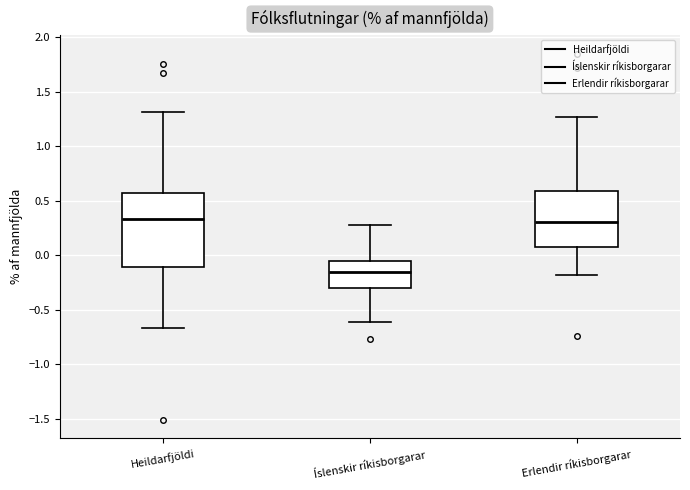

Comparing the boxes themselves (not the whiskers), which one is the tallest?

Heildarfjöldi